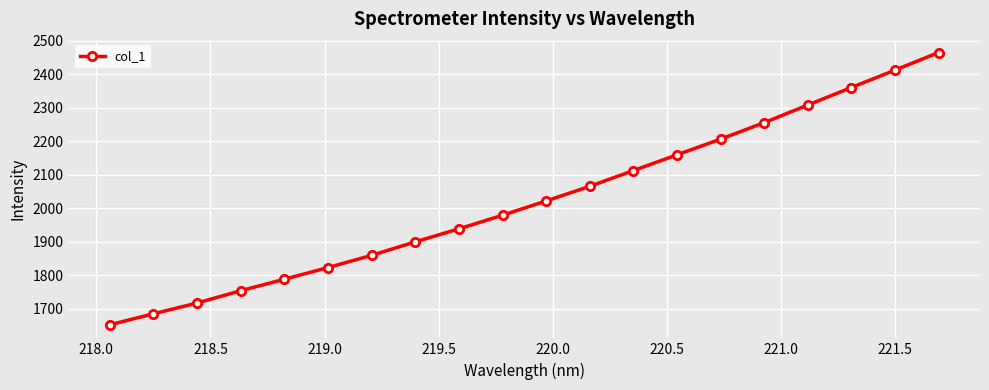

What is the average value?

2023.6